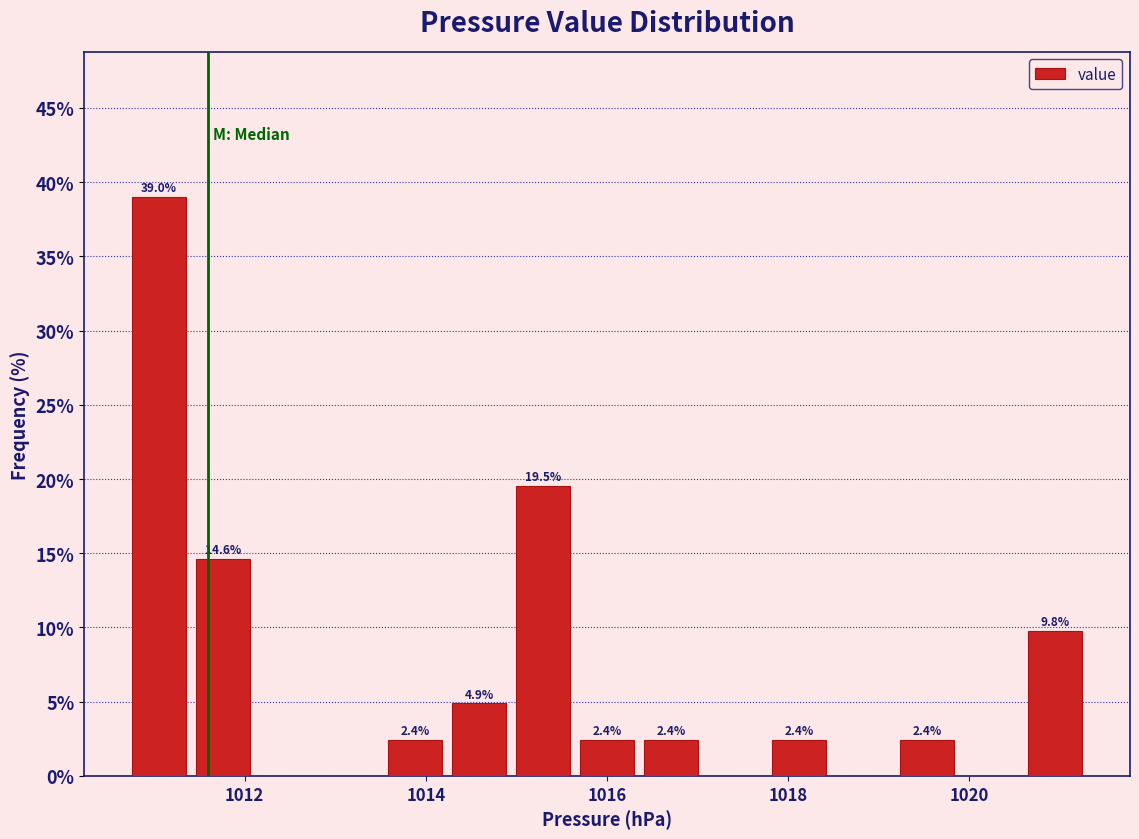

Around what value on the x-axis is the tallest bar? Give the approximate position of its centre, as read against the axis.

1011.0